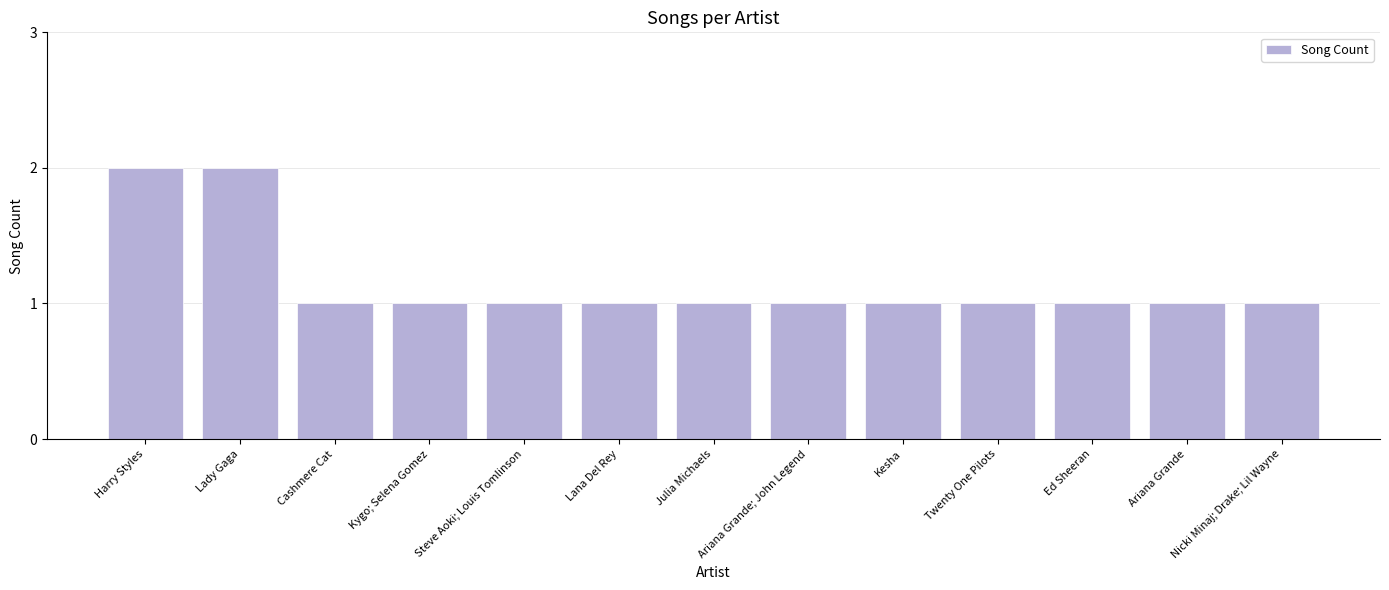

What position from the right is Ariana Grande; John Legend?

6